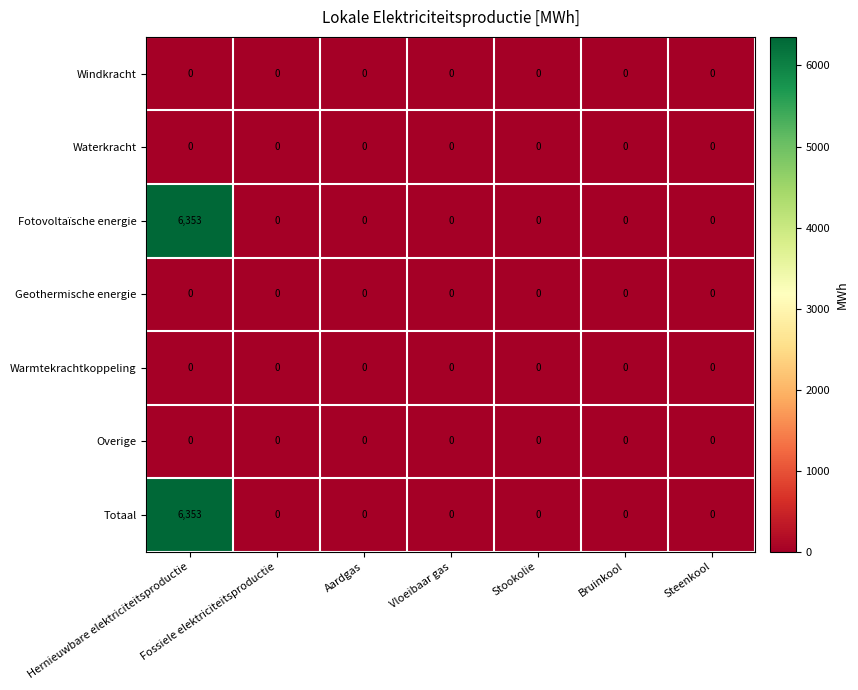

The Geothermische energie series shows 0 at Steenkool. True or false?

True